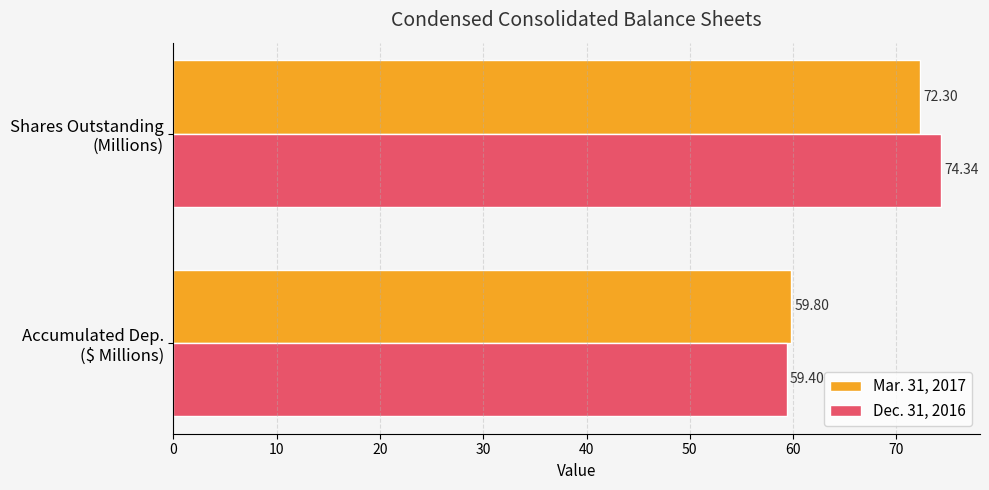

Which series has the largest total across all categories?

Dec. 31, 2016